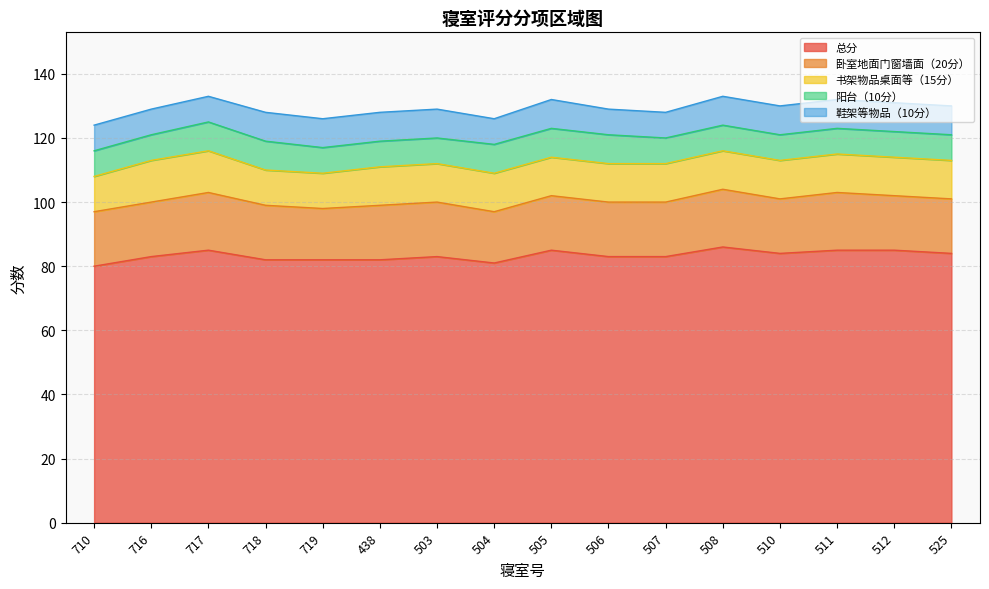

True or false: 阳台（10分） and 书架物品桌面等（15分） cross at least once.

False